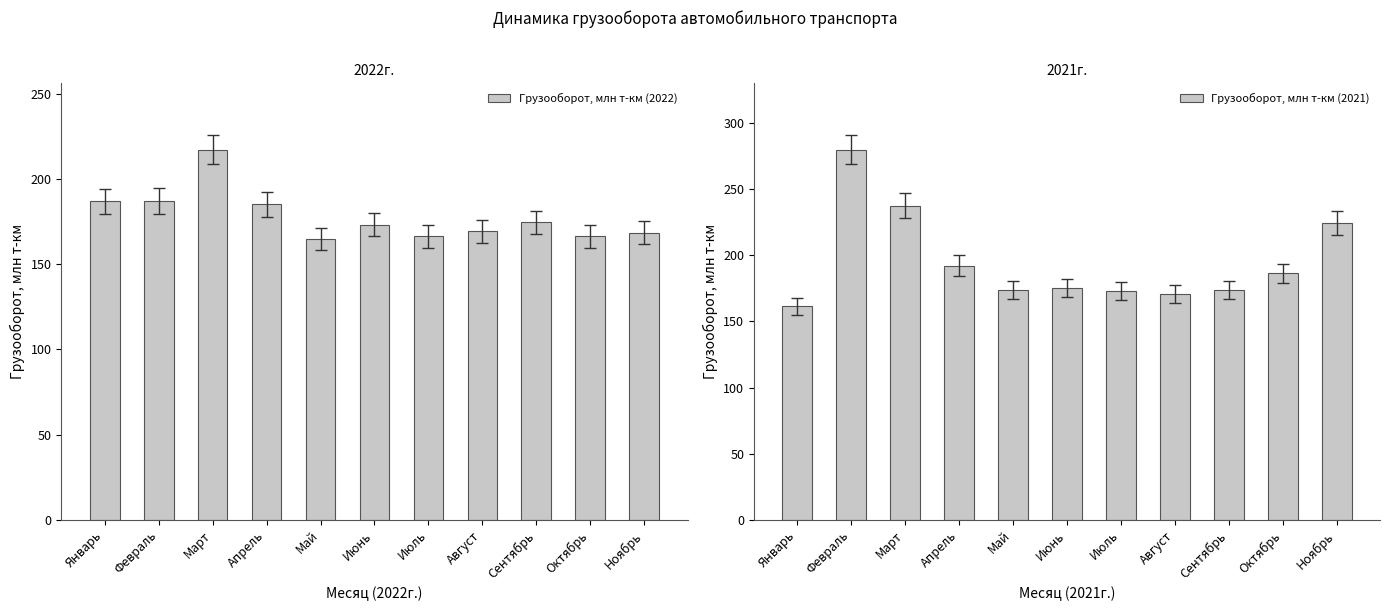

At which category is the sum across all series the highest?

Февраль